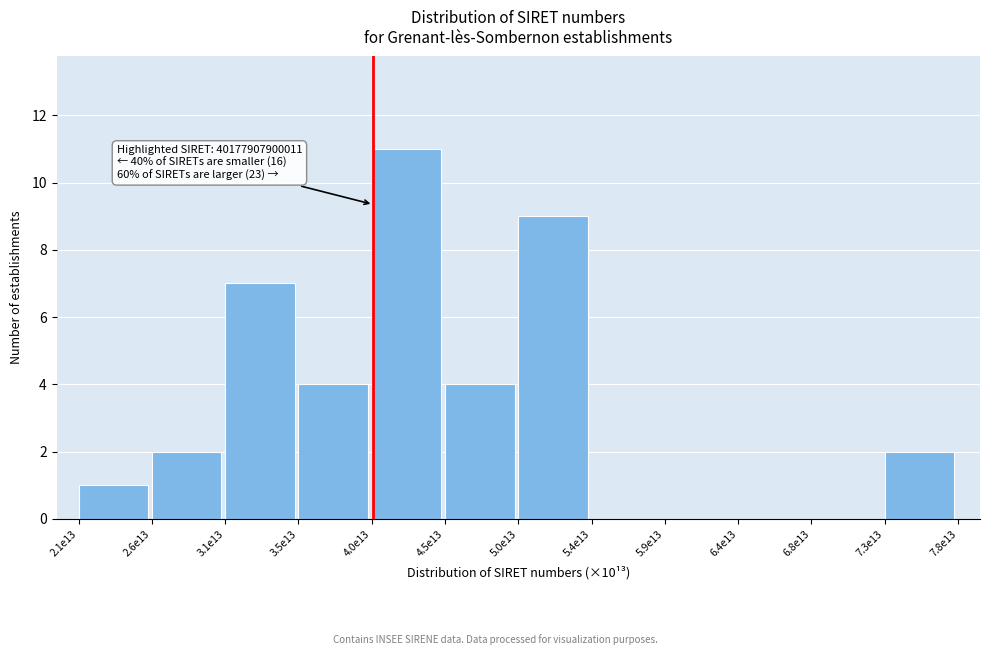

Reading left to right, extract all data points from this chart.

2.1e13=1	2.6e13=2	3.1e13=7	3.5e13=4	4.0e13=11	4.5e13=4	5.0e13=9	5.4e13=0	5.9e13=0	6.4e13=0	6.8e13=0	7.3e13=2